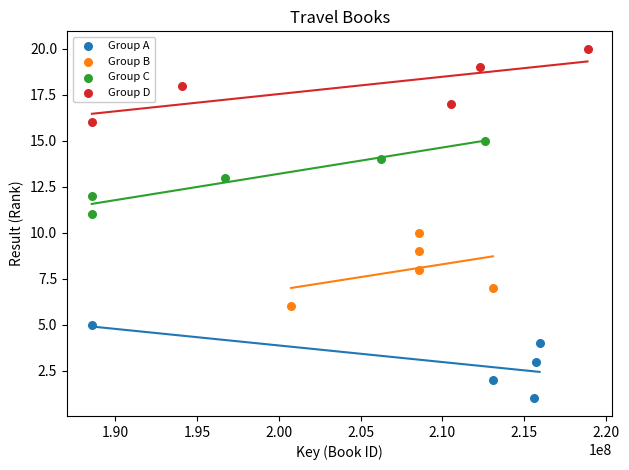

Which series reaches the maximum Y coordinate?

Group D